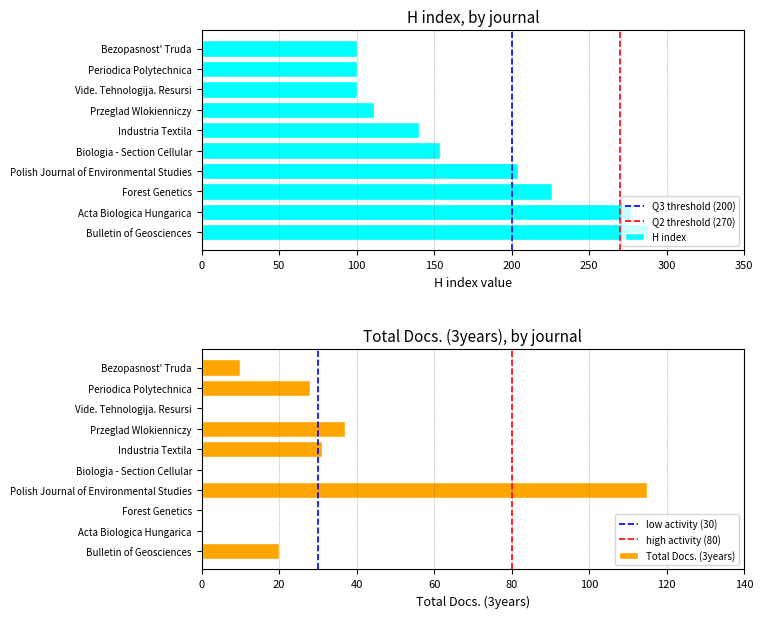

Between Bezopasnost' Truda and Polish Journal of Environmental Studies, which is larger?

Polish Journal of Environmental Studies